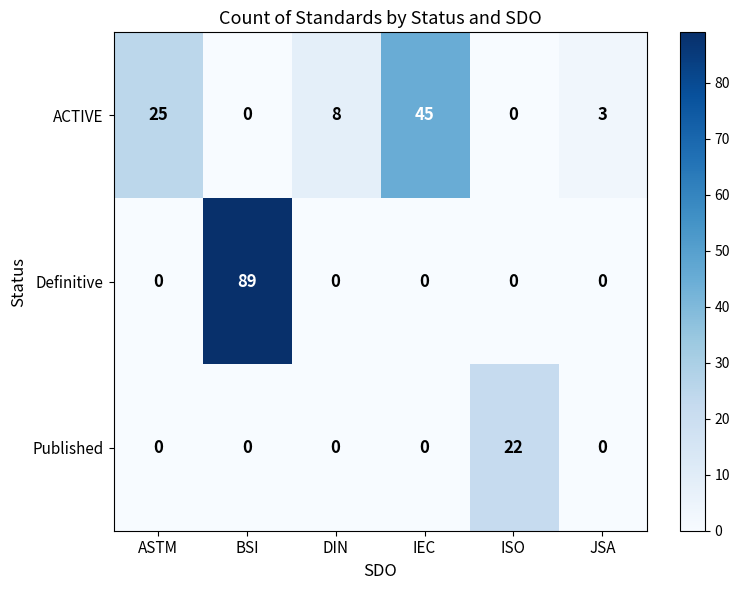

Reading right to left, extract all data points from this chart.

ACTIVE: JSA=3	ISO=0	IEC=45	DIN=8	BSI=0	ASTM=25
Definitive: JSA=0	ISO=0	IEC=0	DIN=0	BSI=89	ASTM=0
Published: JSA=0	ISO=22	IEC=0	DIN=0	BSI=0	ASTM=0